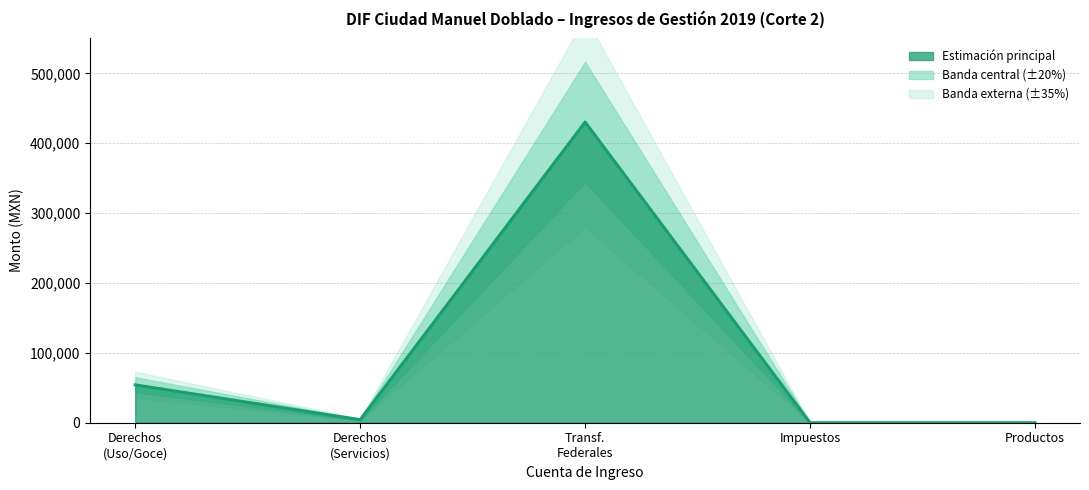

How many data points does each series have?

5